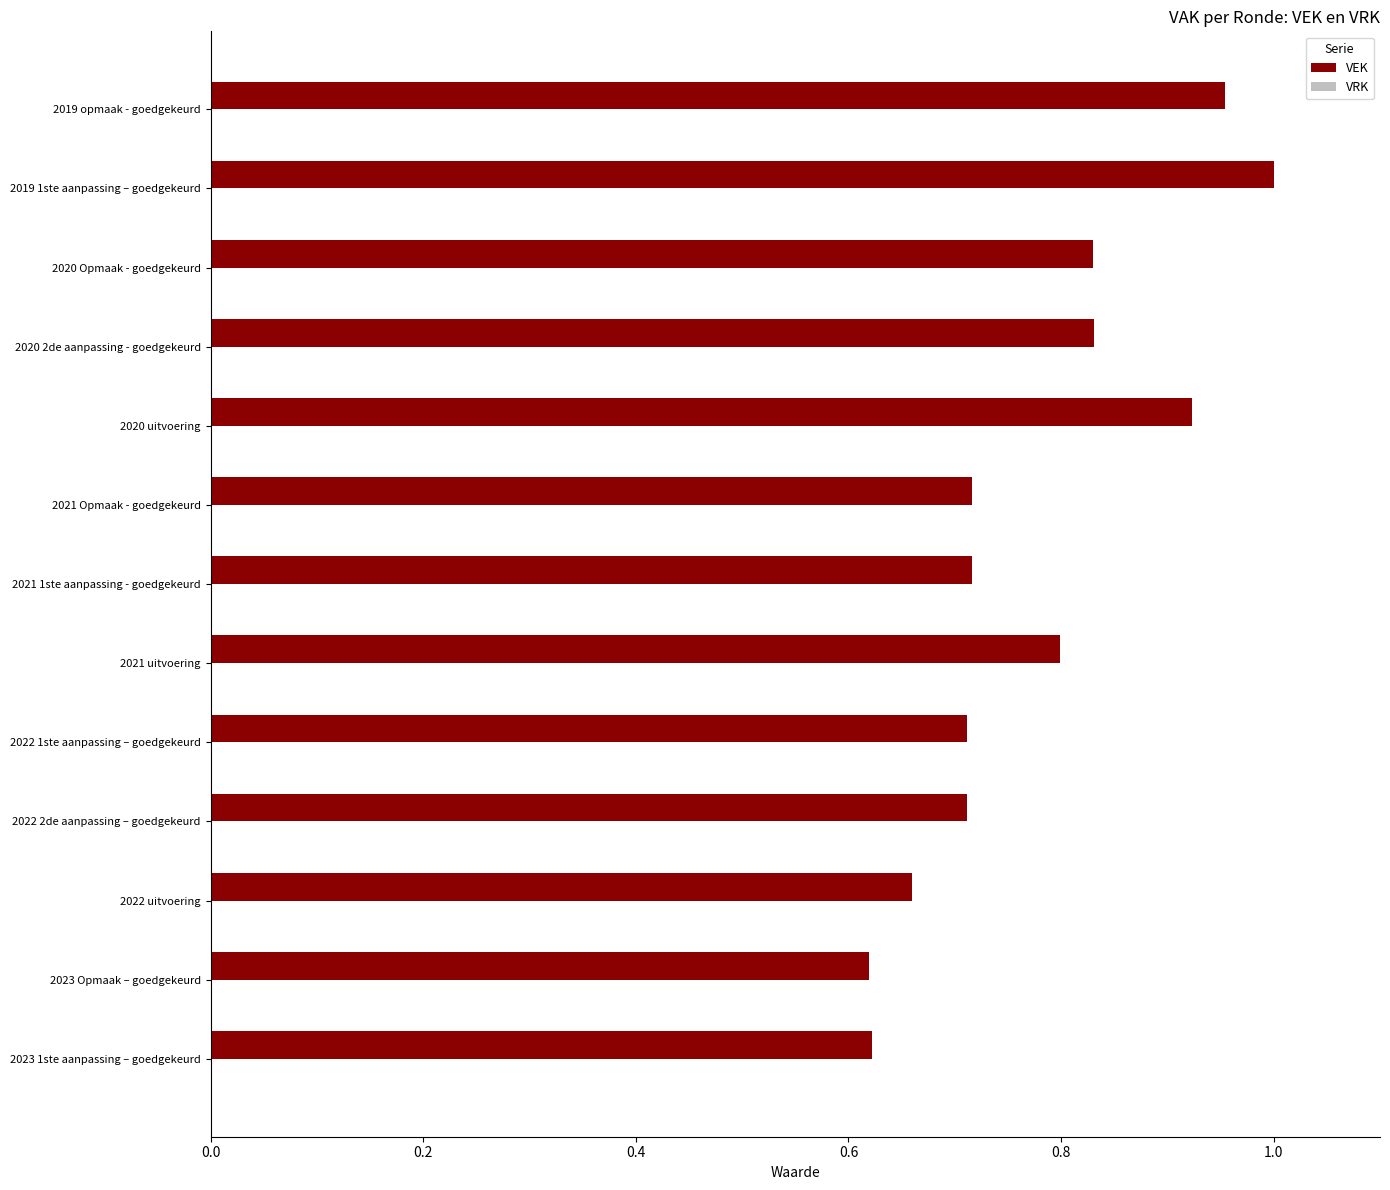

What is the sum of the values at 2021 uitvoering and 2020 Opmaak - goedgekeurd?

1.6